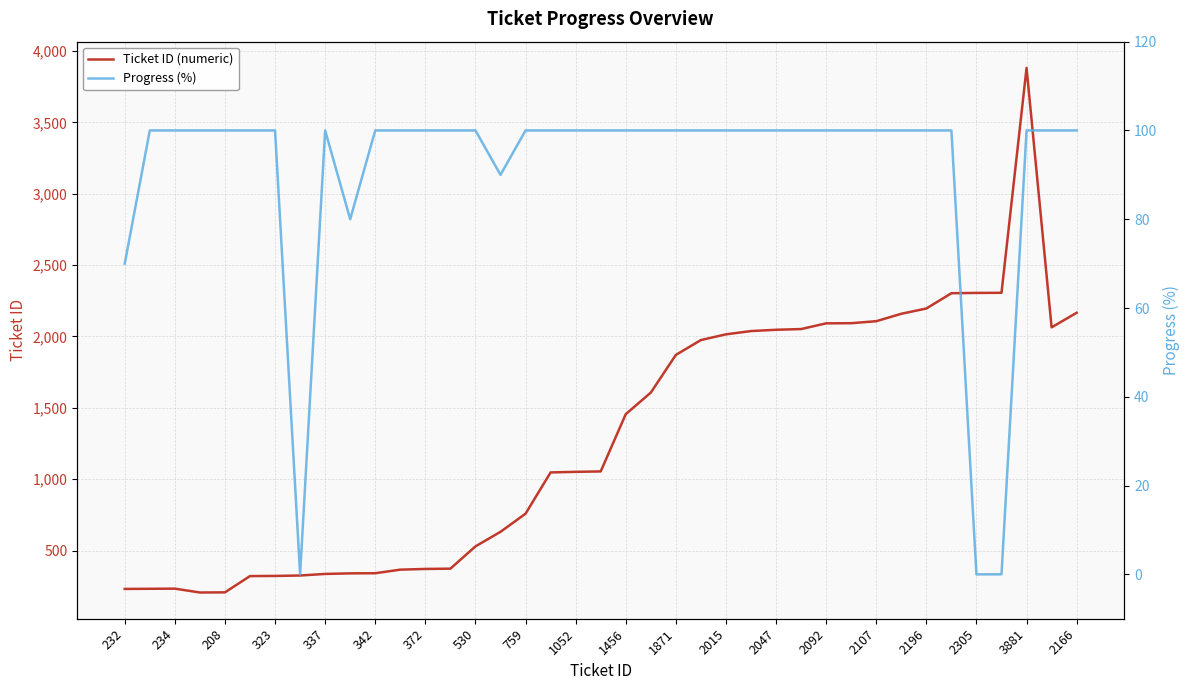

The Ticket ID (numeric) series shows 3439 at 2305. True or false?

False